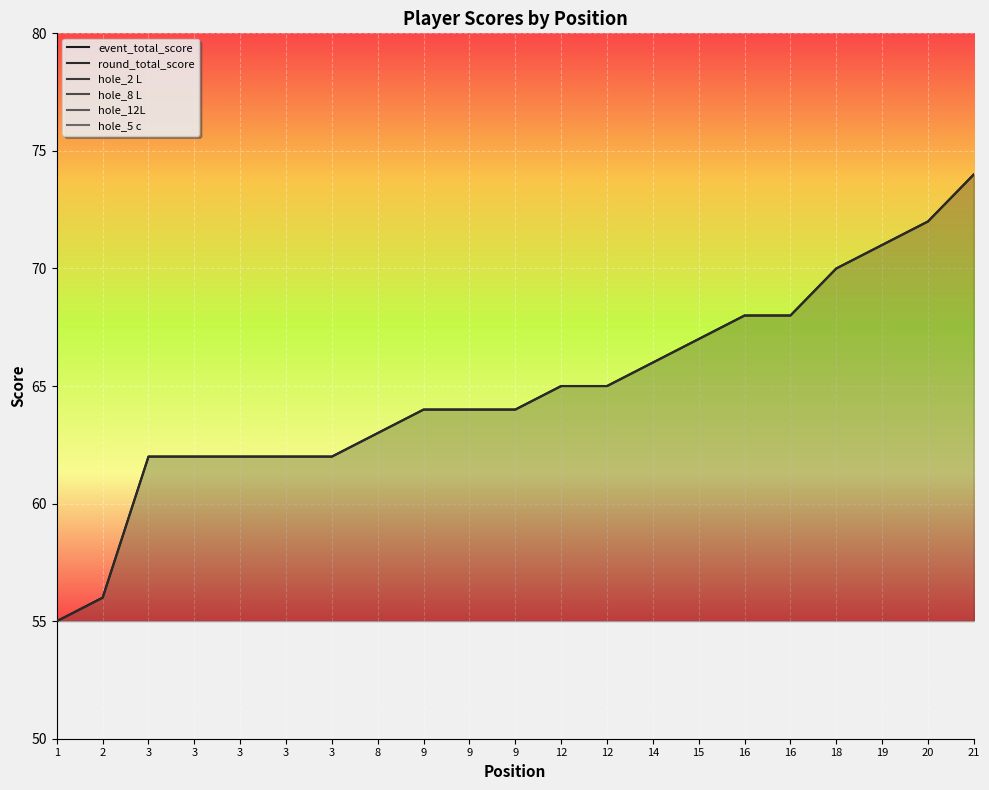

Reading left to right, list all the values displayed in this chart.

event_total_score: 1=55	2=56	3=62	3=62	3=62	3=62	3=62	8=63	9=64	9=64	9=64	12=65	12=65	14=66	15=67	16=68	16=68	18=70	19=71	20=72	21=74
round_total_score: 1=55	2=56	3=62	3=62	3=62	3=62	3=62	8=63	9=64	9=64	9=64	12=65	12=65	14=66	15=67	16=68	16=68	18=70	19=71	20=72	21=74
hole_2 L: 1=2	2=3	3=4	3=2	3=4	3=3	3=2	8=4	9=3	9=4	9=3	12=3	12=3	14=3	15=4	16=3	16=3	18=3	19=3	20=7	21=5
hole_8 L: 1=3	2=4	3=3	3=3	3=3	3=2	3=3	8=2	9=3	9=2	9=5	12=5	12=3	14=3	15=5	16=4	16=6	18=3	19=2	20=4	21=3
hole_12L: 1=2	2=2	3=3	3=3	3=3	3=3	3=3	8=6	9=4	9=5	9=2	12=2	12=4	14=4	15=3	16=3	16=2	18=4	19=3	20=3	21=3
hole_5 c: 1=2	2=2	3=2	3=2	3=3	3=2	3=2	8=2	9=3	9=2	9=4	12=2	12=3	14=2	15=2	16=4	16=4	18=5	19=2	20=3	21=2